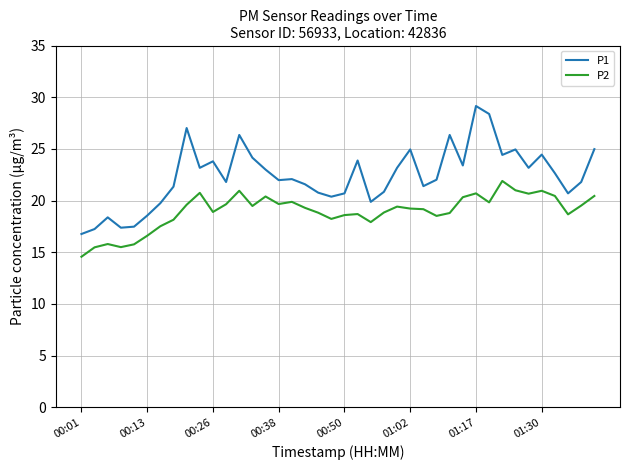

What is the difference between the maximum and minimum values in the P2 series?

7.3